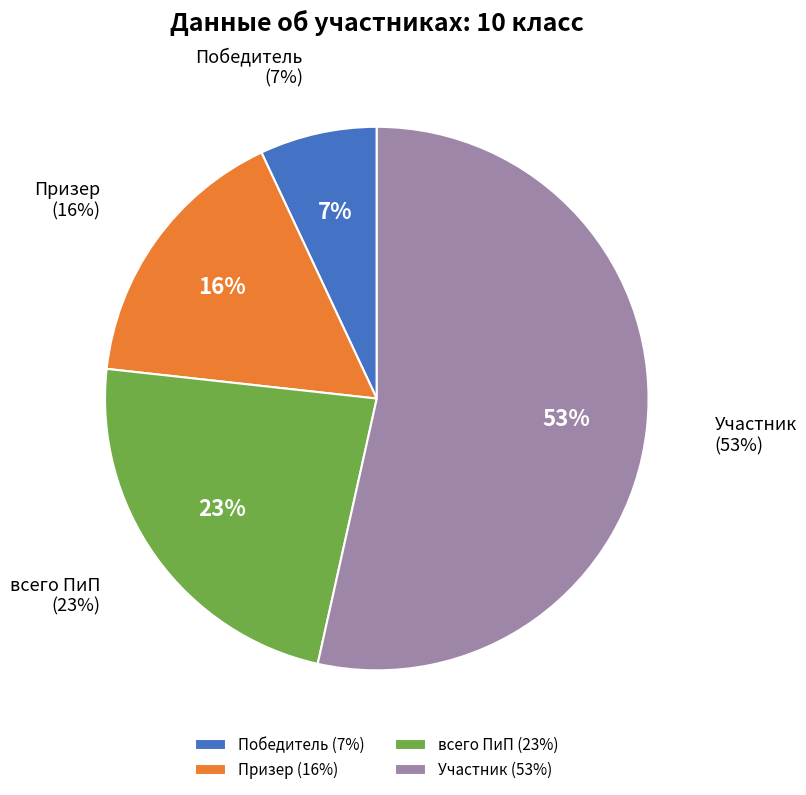

What is the largest slice in the pie chart?

Участник